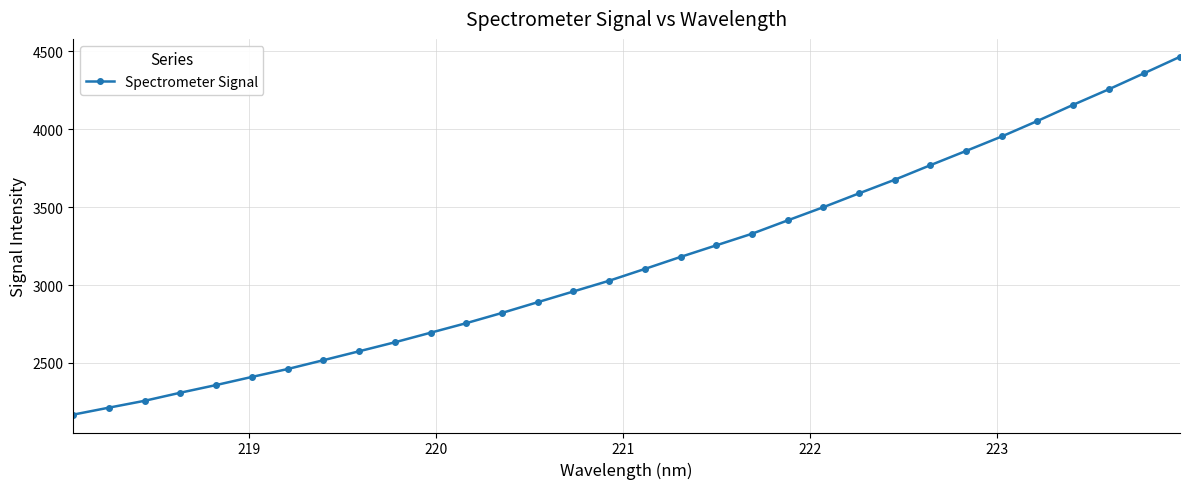

What is the average value?

3155.3